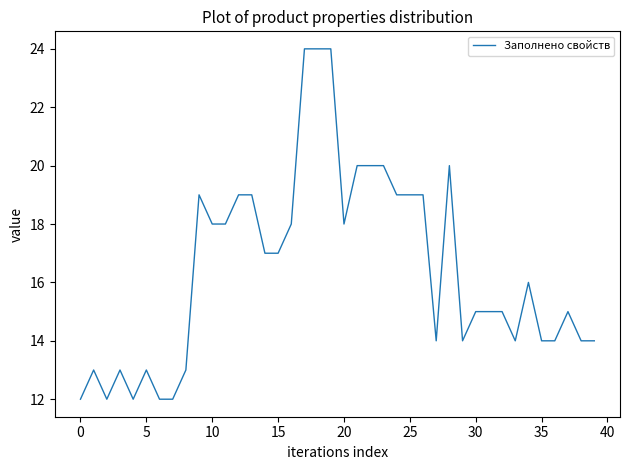

What is the greatest value displayed?

24